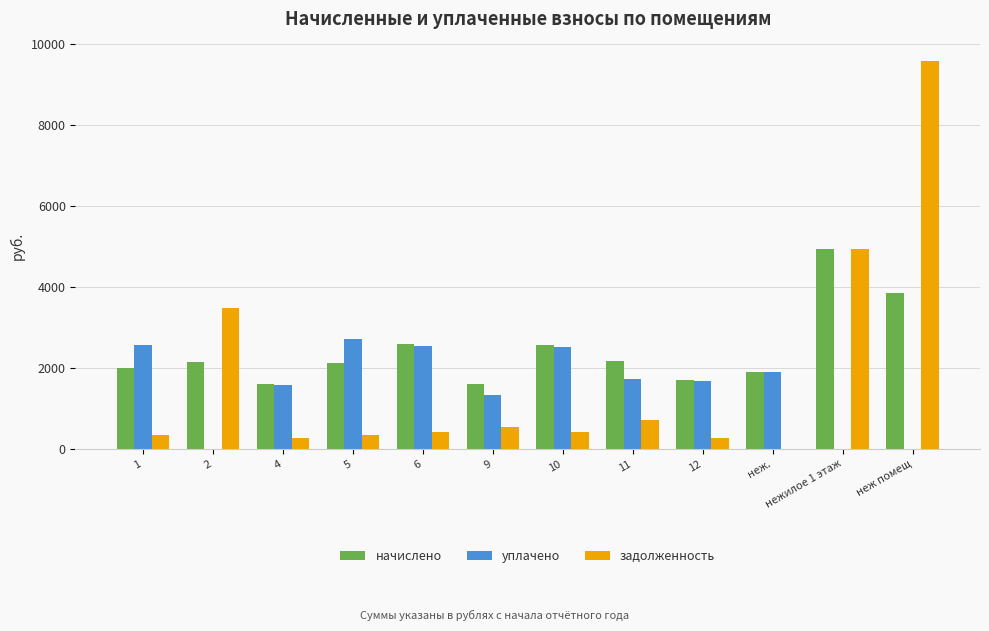

Between 2 and 4, which series saw the biggest shift?

задолженность